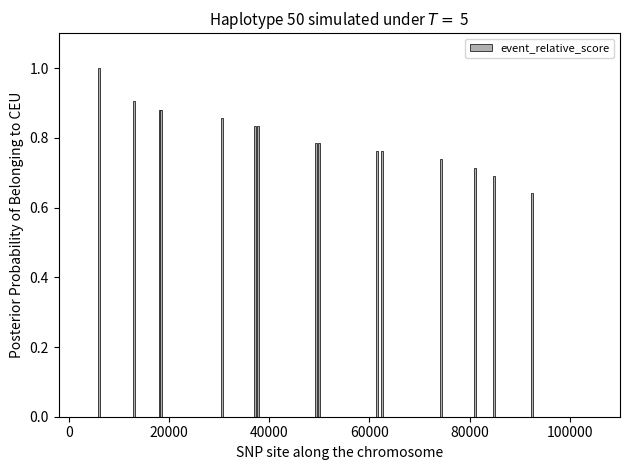

Are the bars grouped side by side (vs. stacked)?

No